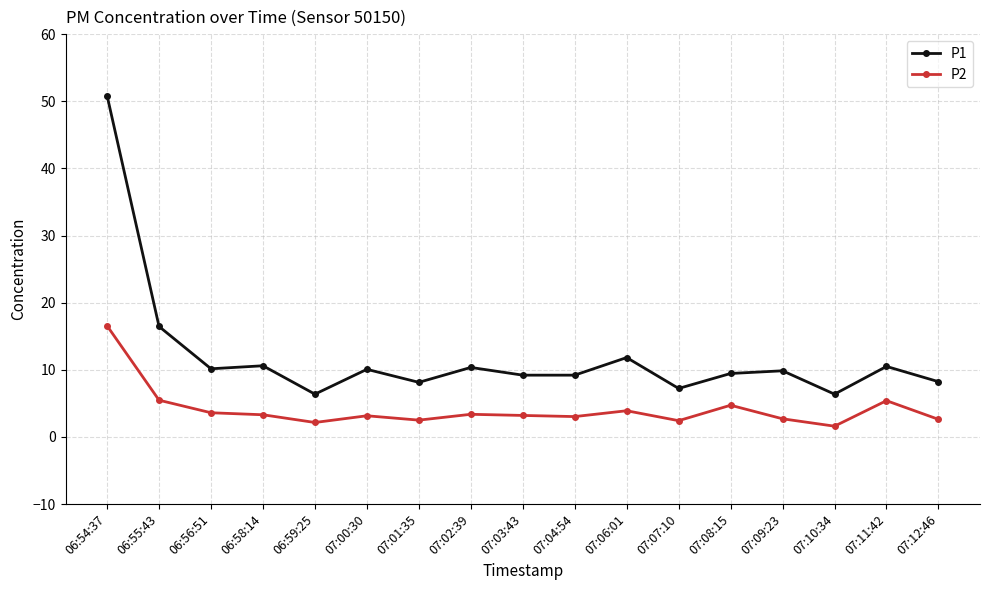

True or false: P2 has a value of 2.4 at 07:07:10.

True